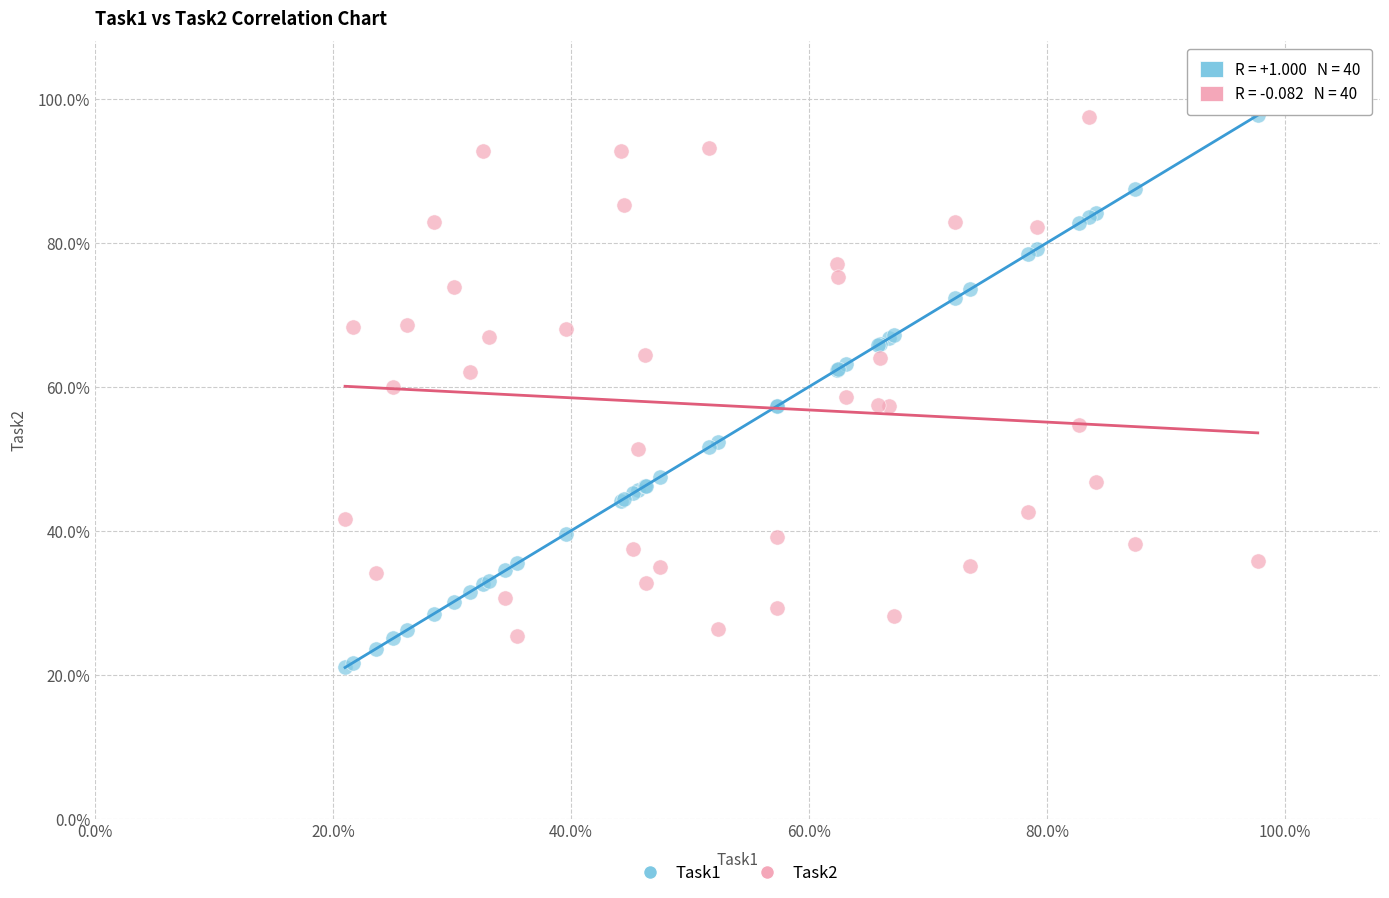

What are all the series names shown in the legend?

Task1, Task2